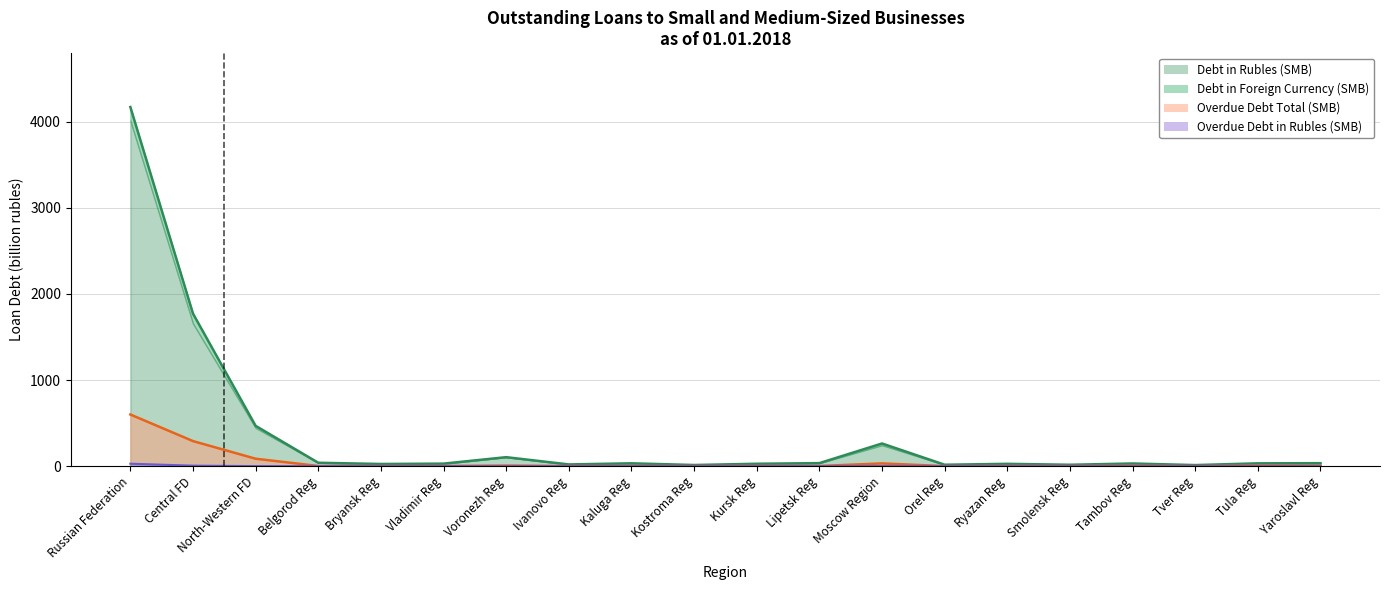

How many categories are shown in the chart?

20